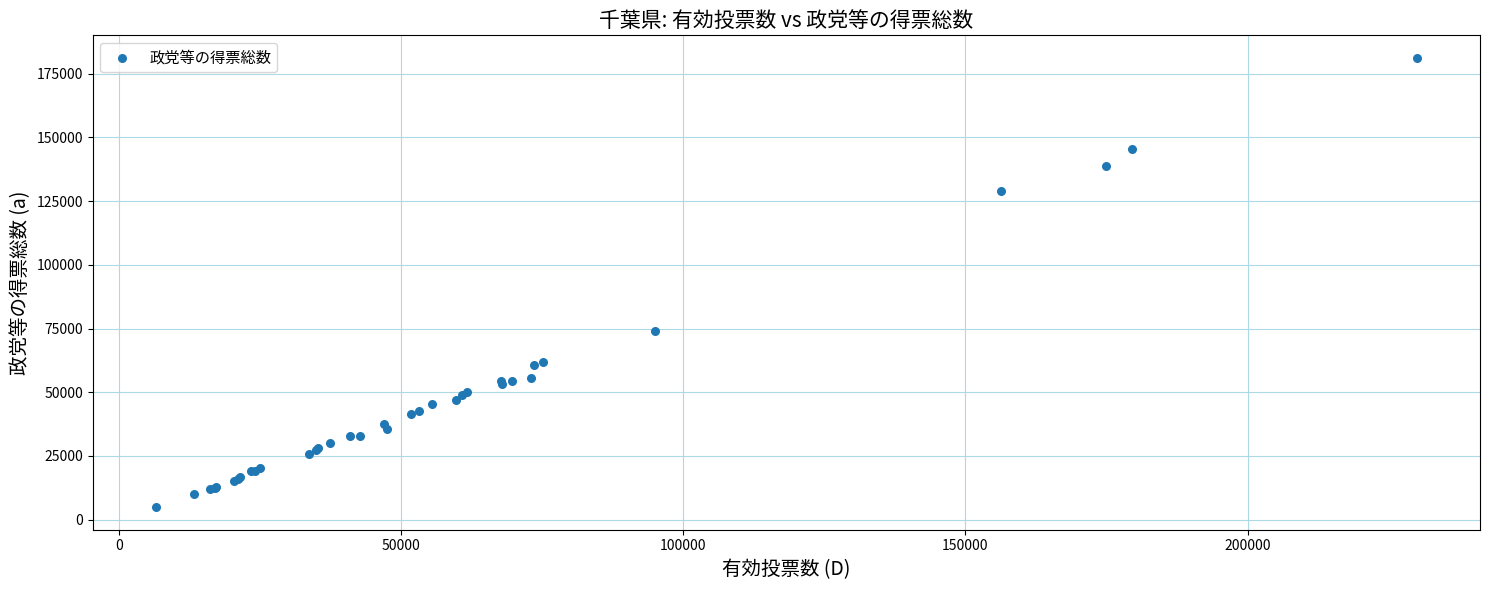

What Y value in the scatter plot is closest to 93051?

74223.1